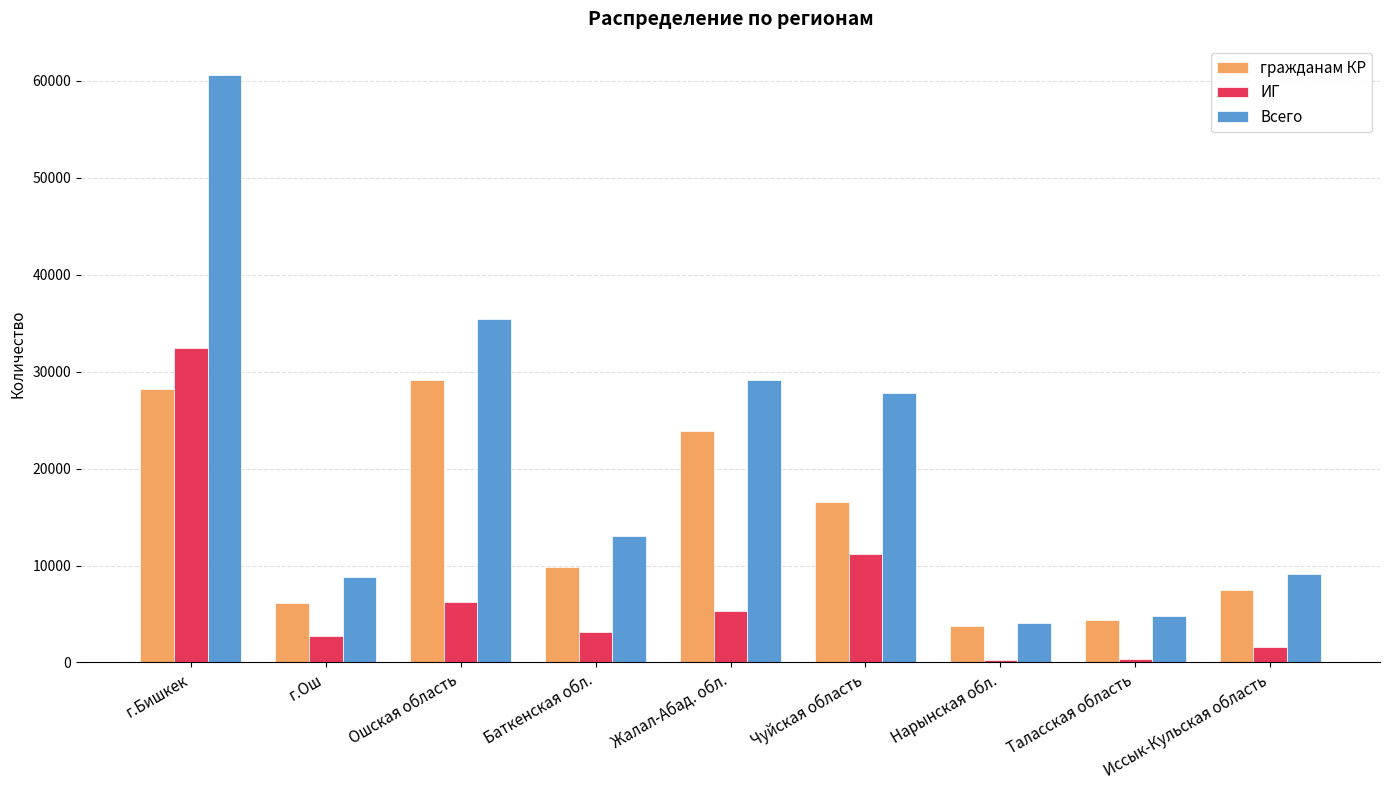

Does the chart contain stacked bars?

No